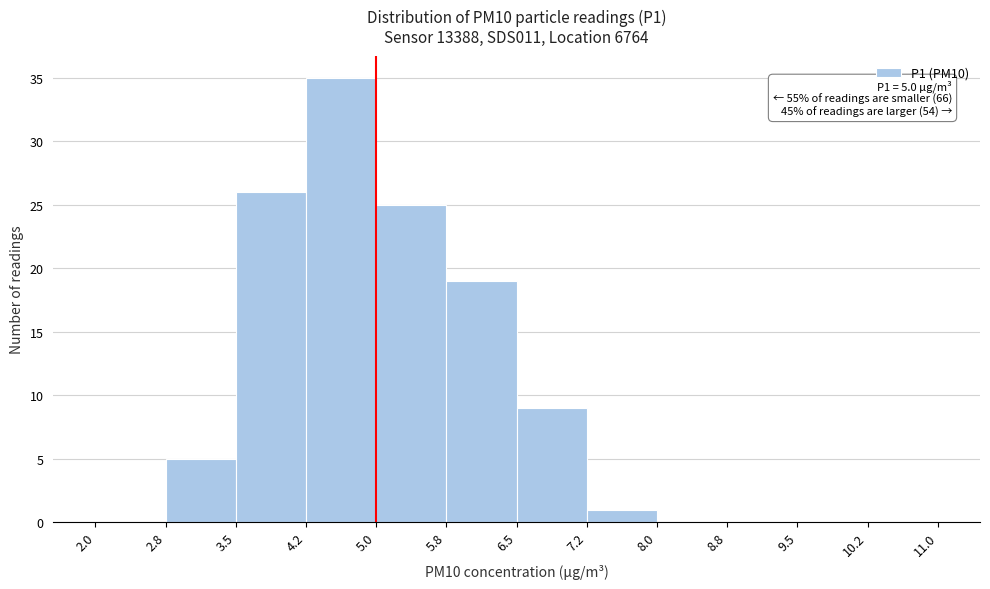

Over which range of the x-axis is the bar tallest?

4.2 to 5.0